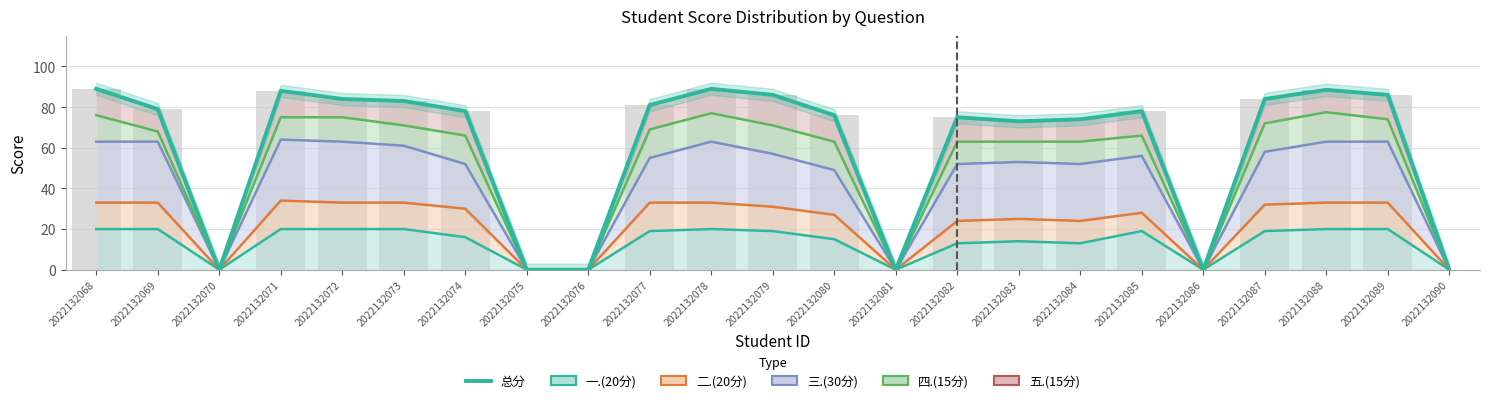

What is the difference between the values at 2022132070 and 2022132074?

78.0